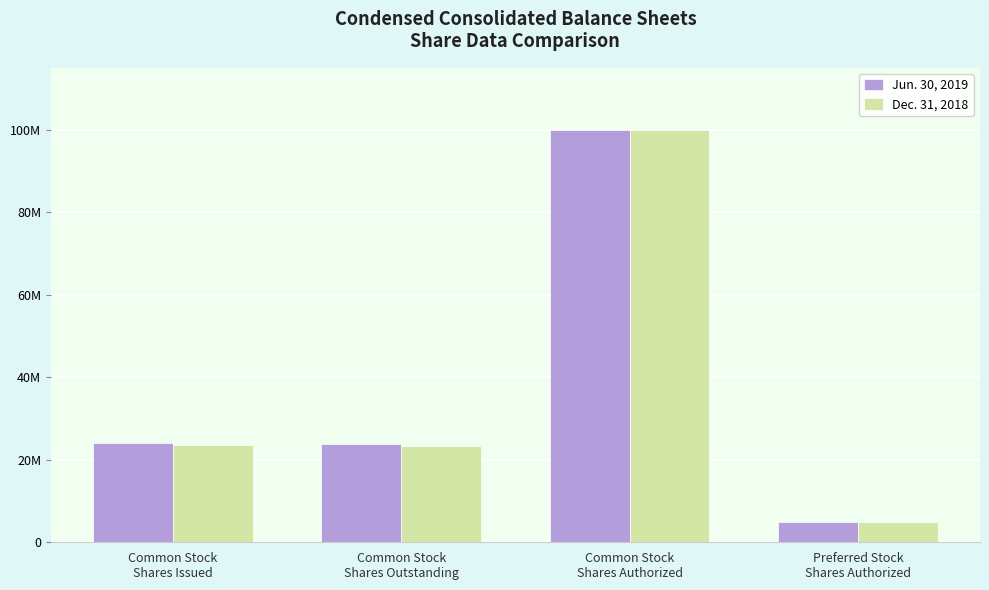

What are all the series names shown in the legend?

Jun. 30, 2019, Dec. 31, 2018